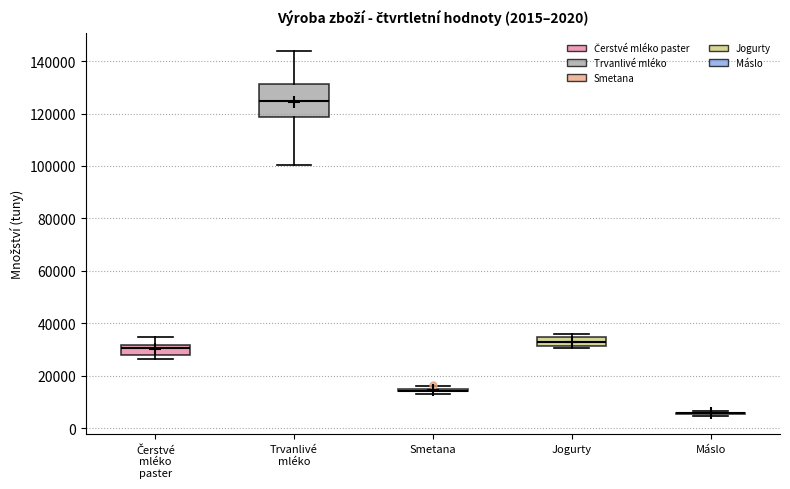

Comparing the boxes themselves (not the whiskers), which one is the tallest?

Trvanlivé mléko